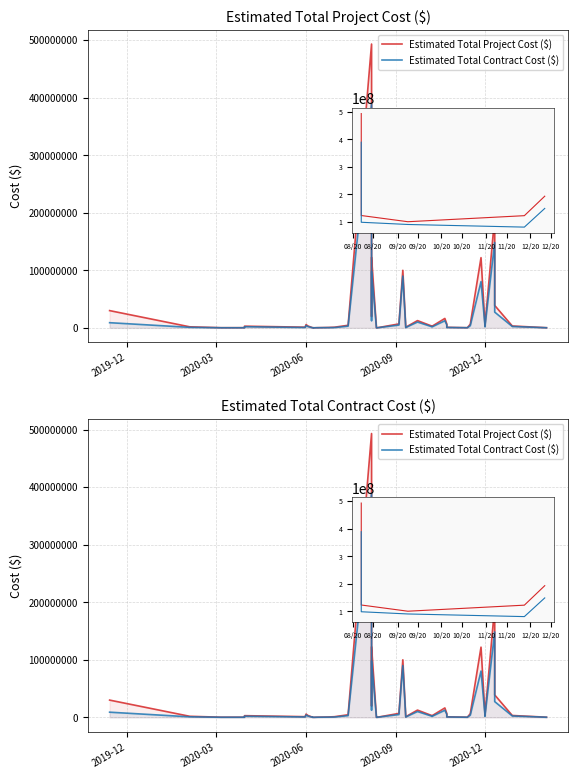

Does the chart display data point markers on the line(s)?

No